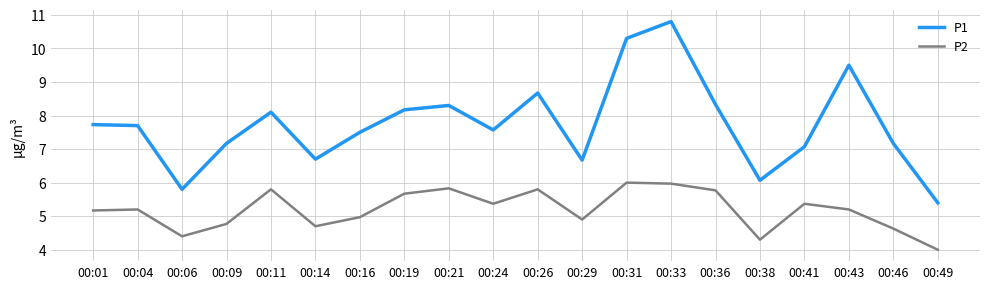

Reading right to left, extract all data points from this chart.

P1: 00:49=5.4	00:46=7.2	00:43=9.5	00:41=7.1	00:38=6.1	00:36=8.3	00:33=10.8	00:31=10.3	00:29=6.7	00:26=8.7	00:24=7.6	00:21=8.3	00:19=8.2	00:16=7.5	00:14=6.7	00:11=8.1	00:09=7.2	00:06=5.8	00:04=7.7	00:01=7.7
P2: 00:49=4.0	00:46=4.6	00:43=5.2	00:41=5.4	00:38=4.3	00:36=5.8	00:33=6.0	00:31=6.0	00:29=4.9	00:26=5.8	00:24=5.4	00:21=5.8	00:19=5.7	00:16=5.0	00:14=4.7	00:11=5.8	00:09=4.8	00:06=4.4	00:04=5.2	00:01=5.2